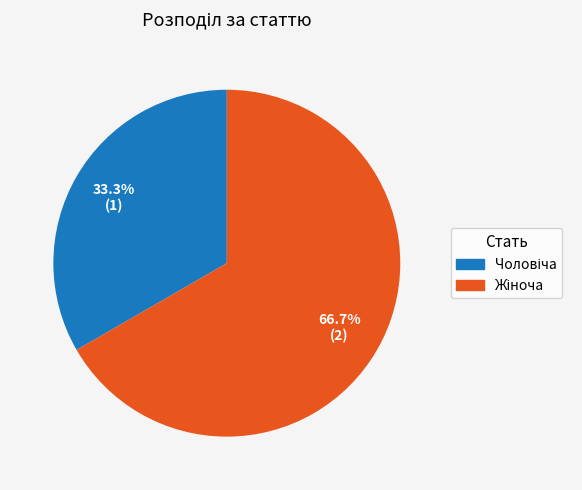

Does any single category account for the majority?

Yes